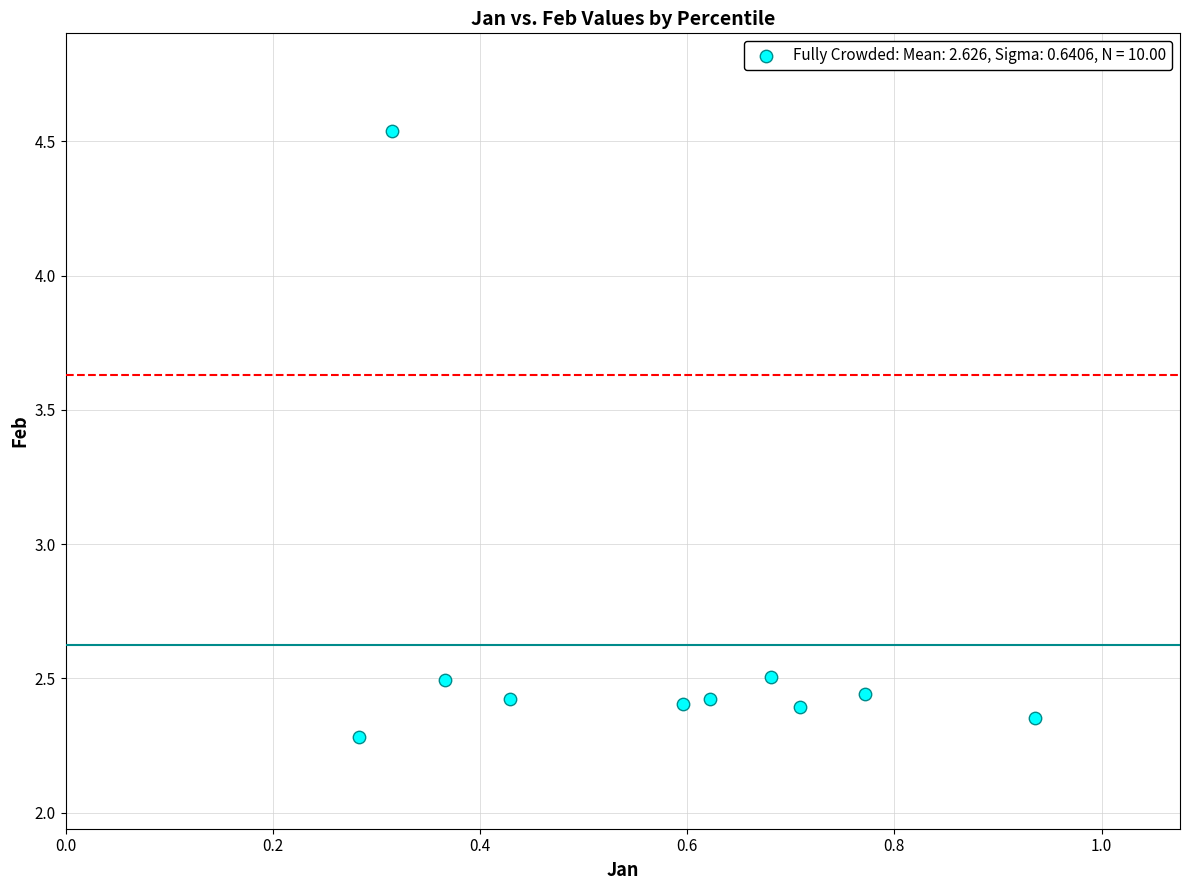

What is the range of X values (max minus min)?

0.7